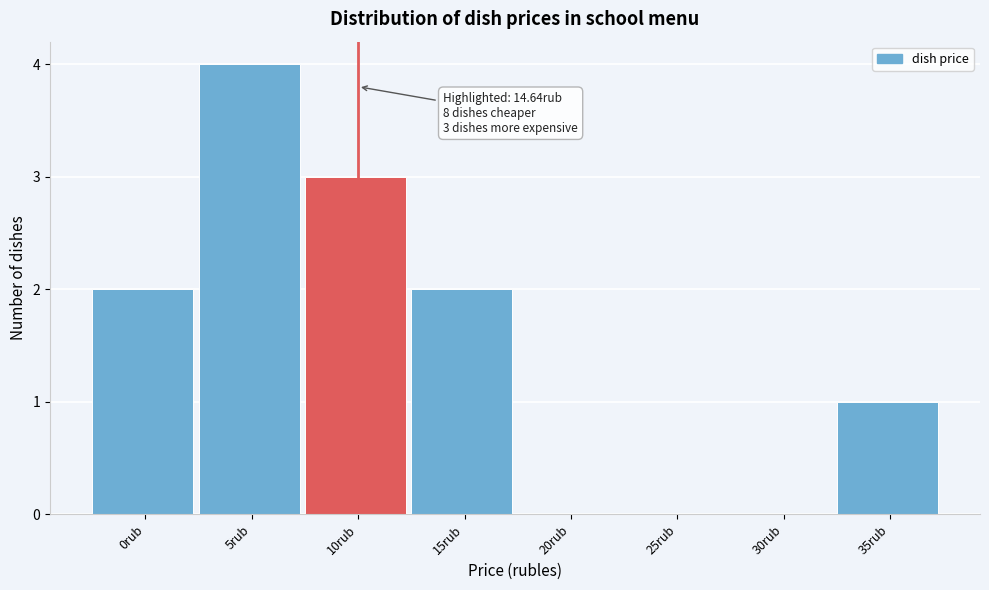

Reading left to right, extract all data points from this chart.

0rub=2	5rub=4	10rub=3	15rub=2	20rub=0	25rub=0	30rub=0	35rub=1